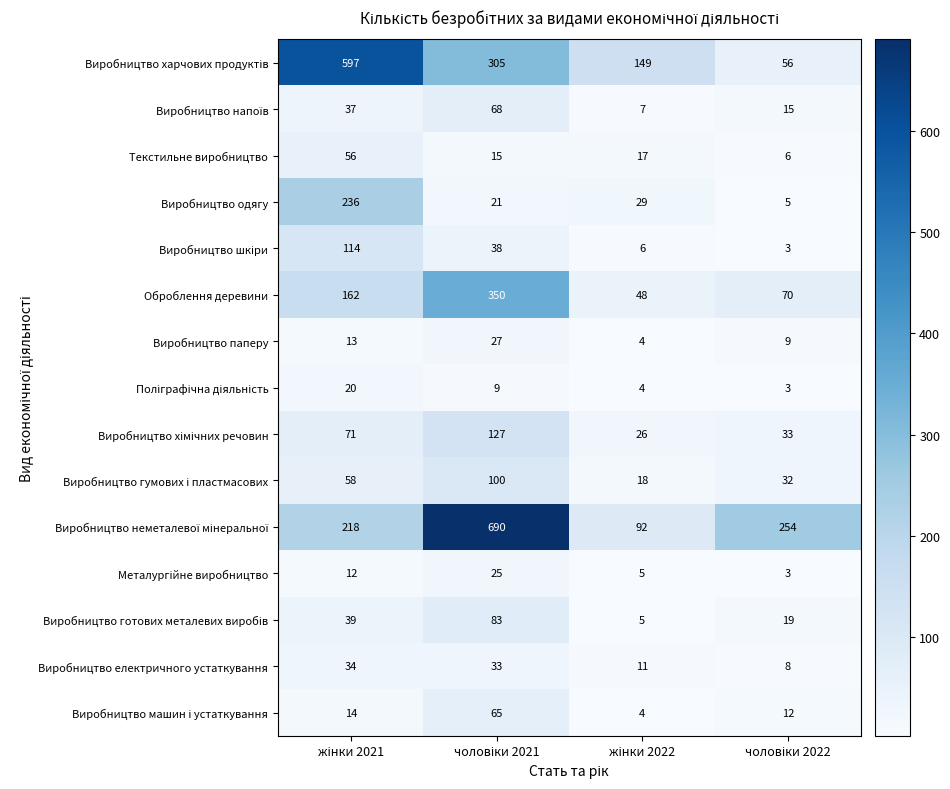

What is the sum of all Виробництво одягу values?

291